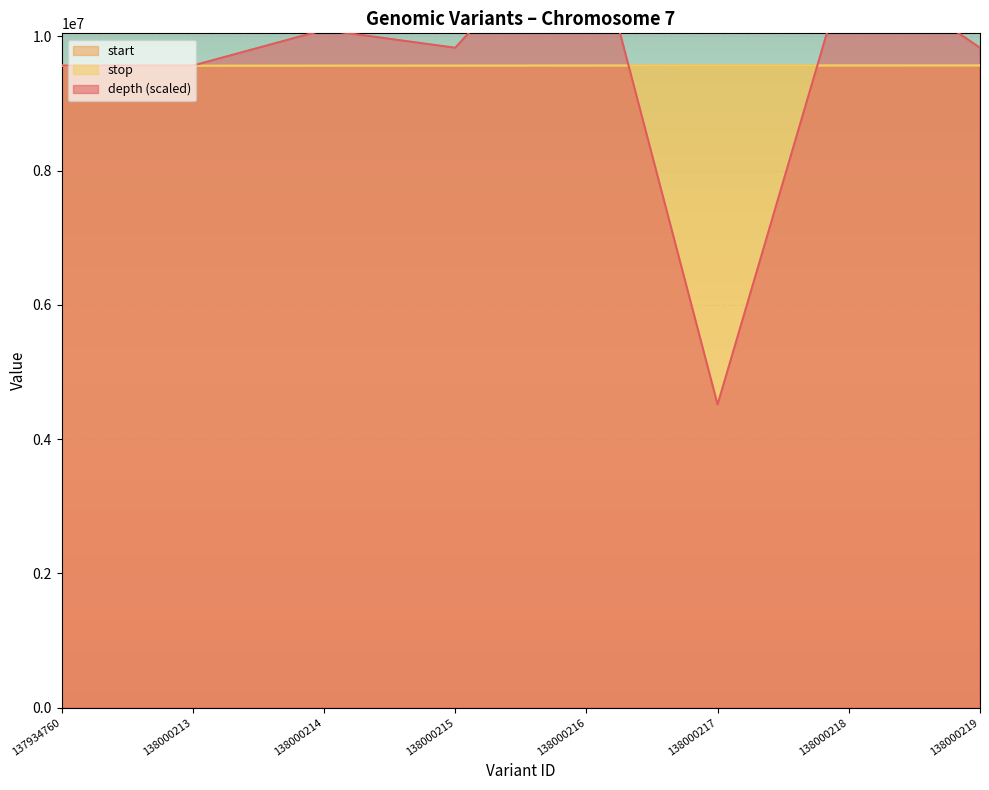

What is the difference between the maximum and minimum values in the depth series?

7438470.2